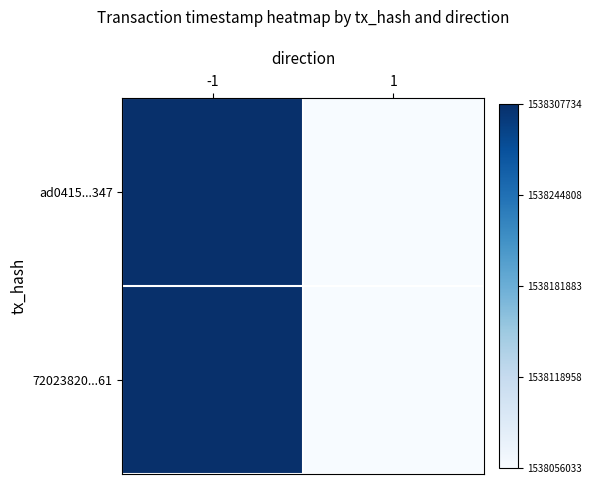

Reading right to left, what are all the values shown in this chart?

ad0415...347: 1=0	-1=1
72023820...61: 1=0	-1=1